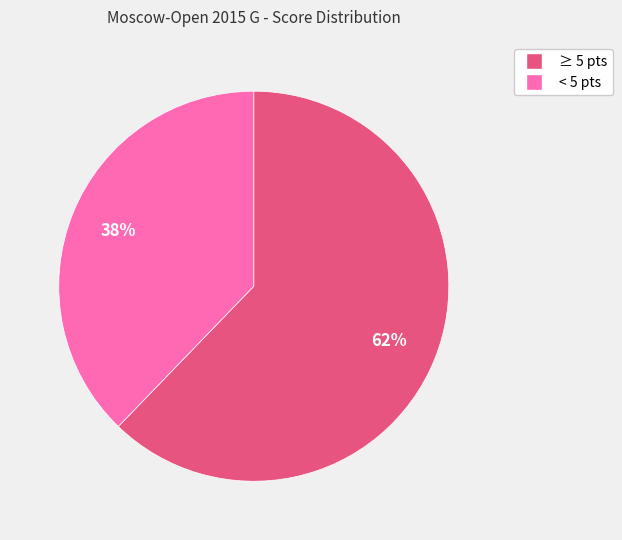

How many segments does this pie chart have?

2